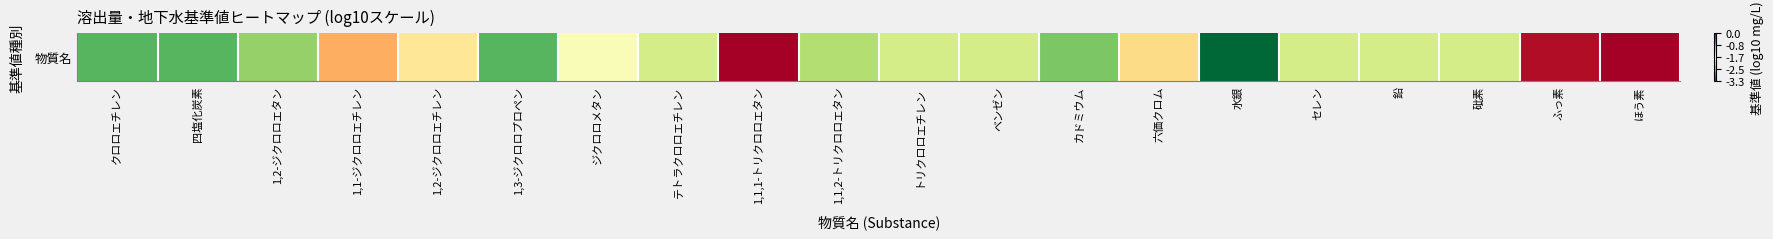

How many values are below zero?

18